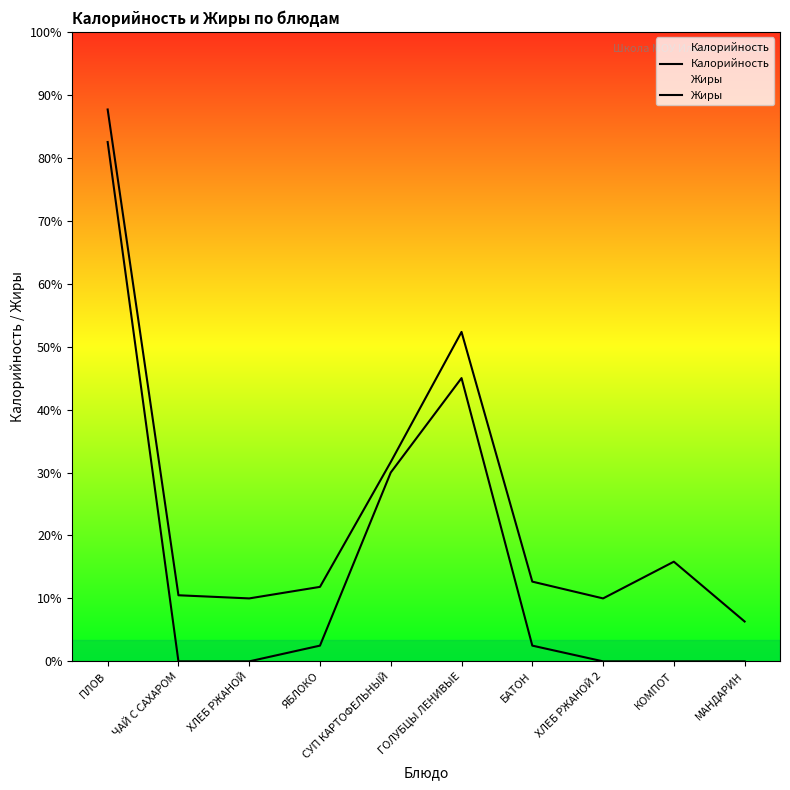

Rank the categories by Жиры value from lowest to highest.

ЧАЙ С САХАРОМ, ХЛЕБ РЖАНОЙ, ХЛЕБ РЖАНОЙ 2, КОМПОТ, МАНДАРИН, ЯБЛОКО, БАТОН, СУП КАРТОФЕЛЬНЫЙ, ГОЛУБЦЫ ЛЕНИВЫЕ, ПЛОВ